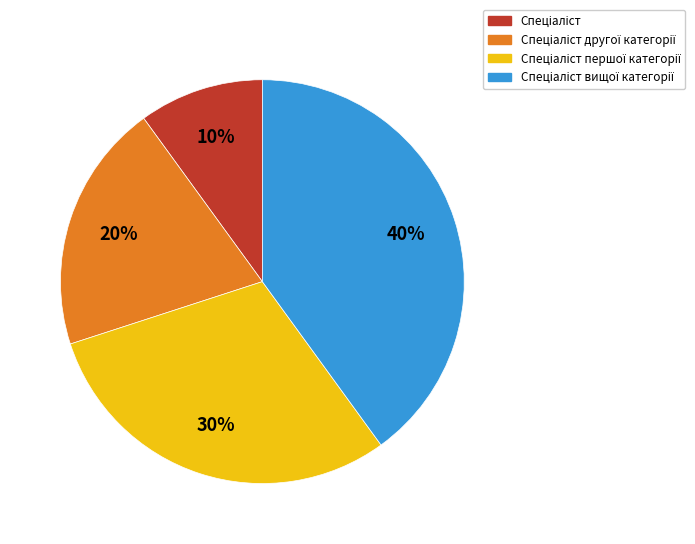

To the nearest percent, what is the average slice percentage?

25%